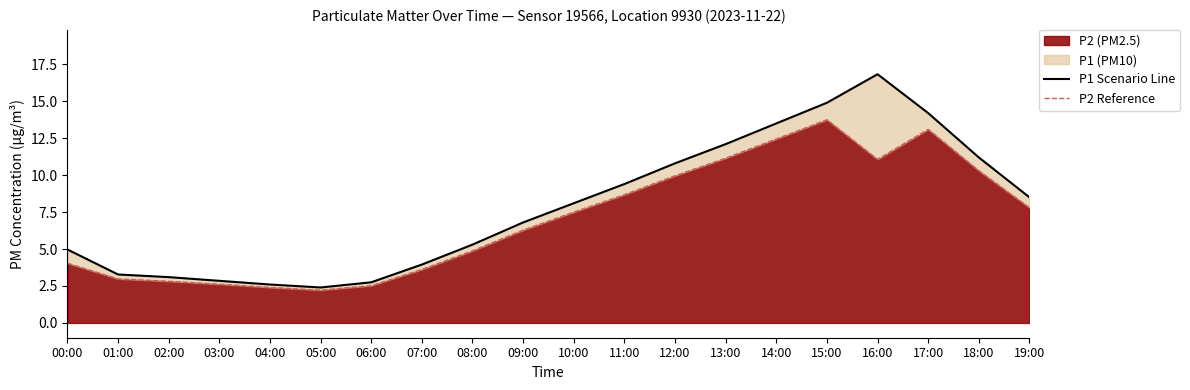

How many interior local valleys does the P1 Scenario Line series have?

1